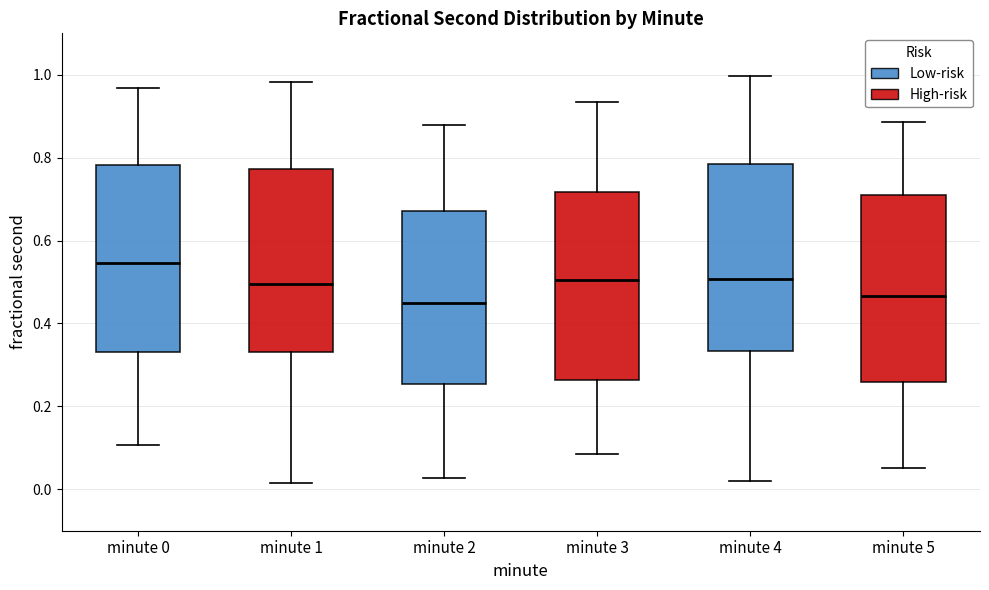

Reading left to right, transcribe this box plot: for each box, give where its median line is, the range the box spans, and where its two whiskers end, as read against the y-axis. The values are not printed on the chart, so give them approximately, as read against the axis.

minute 0: median 0.54, box 0.34 to 0.78, whiskers 0.10 to 0.96
minute 1: median 0.50, box 0.34 to 0.78, whiskers 0.02 to 0.98
minute 2: median 0.46, box 0.26 to 0.68, whiskers 0.02 to 0.88
minute 3: median 0.50, box 0.26 to 0.72, whiskers 0.08 to 0.94
minute 4: median 0.50, box 0.34 to 0.78, whiskers 0.02 to 1.00
minute 5: median 0.46, box 0.26 to 0.72, whiskers 0.06 to 0.88